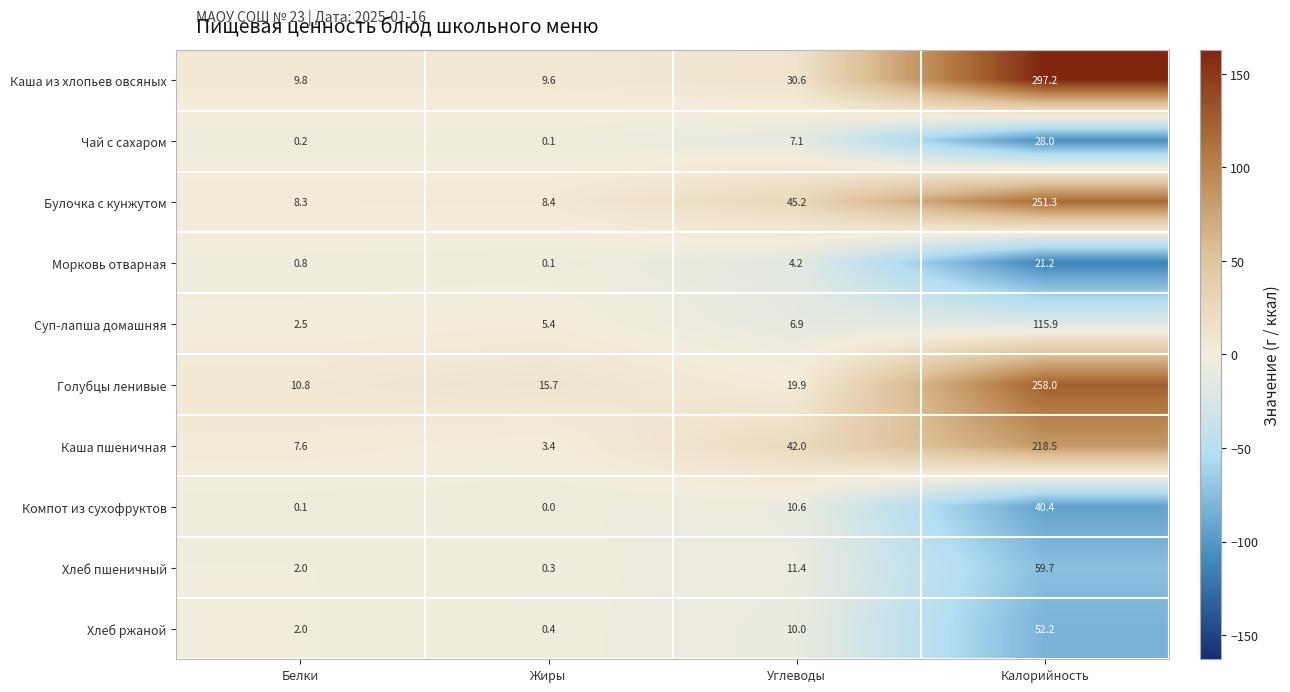

Which series has the largest total across all categories?

Каша из хлопьев овсяных